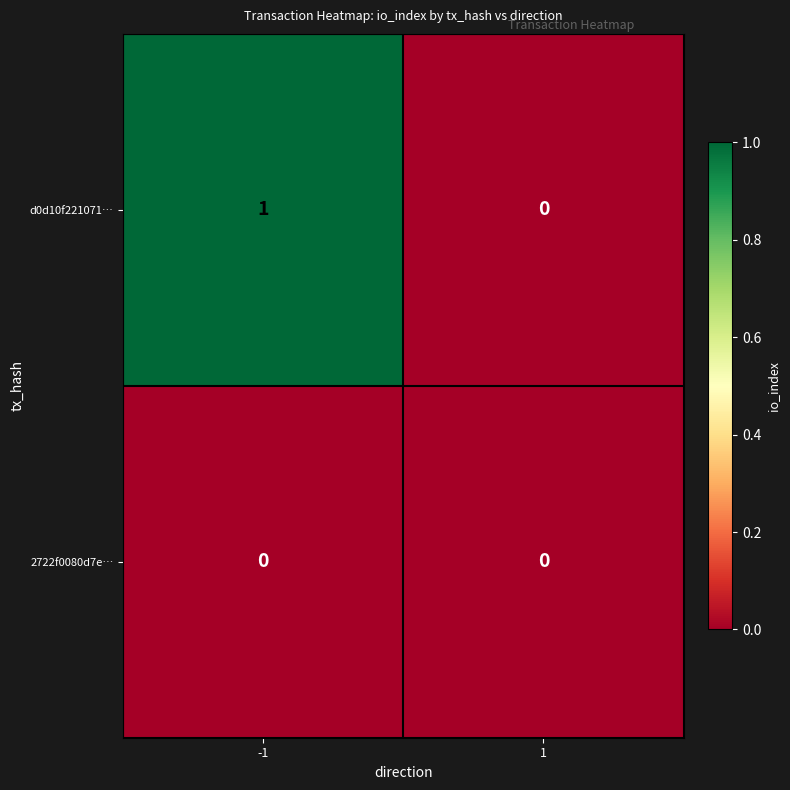

Reading right to left, what are all the values shown in this chart?

d0d10f221071…: 1=0	-1=1
2722f0080d7e…: 1=0	-1=0